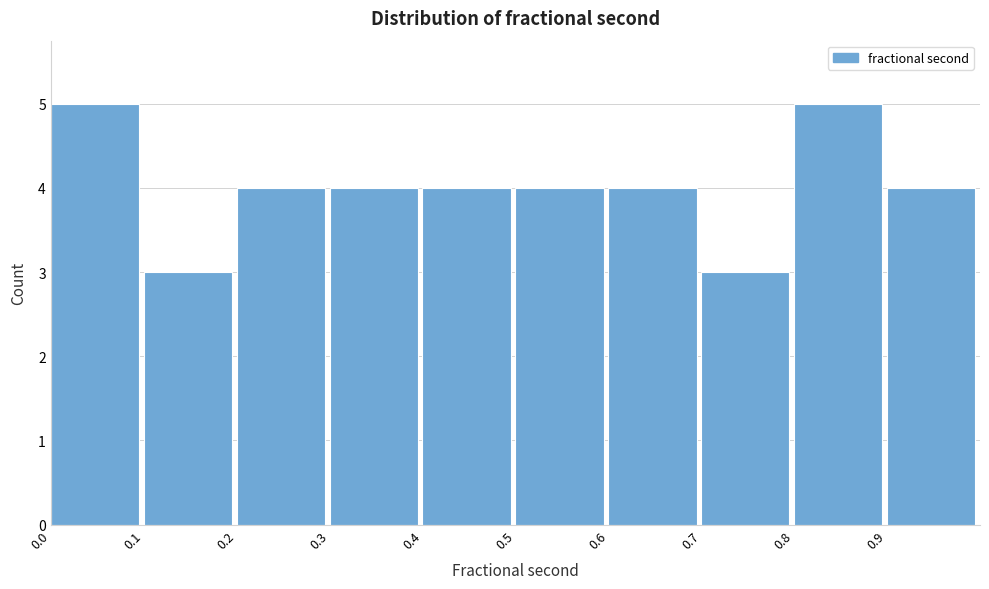

Reading left to right, transcribe this chart: for each bar, give the range it covers on the x-axis and its height. The values are not printed on the chart, so give them approximately, as read against the axis.

0.0 to 0.1: 5
0.1 to 0.2: 3
0.2 to 0.3: 4
0.3 to 0.4: 4
0.4 to 0.5: 4
0.5 to 0.6: 4
0.6 to 0.7: 4
0.7 to 0.8: 3
0.8 to 0.9: 5
0.9 to 1.0: 4